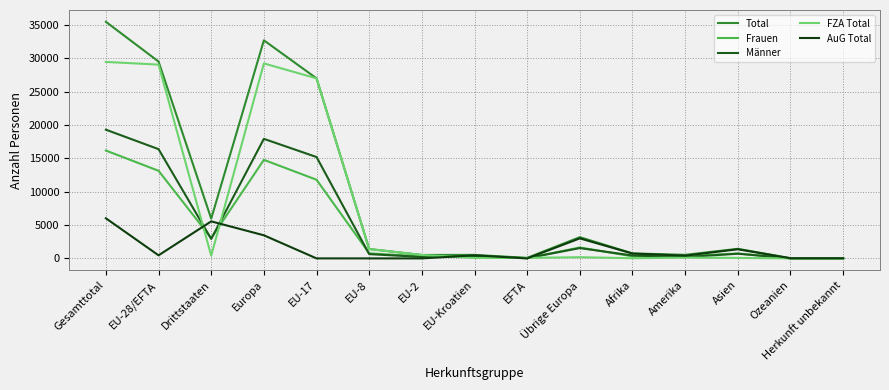

Reading left to right, transcribe all the data shown in this chart.

Total: Gesamttotal=35492	EU-28/EFTA=29534	Drittstaaten=5958	Europa=32718	EU-17=27011	EU-8=1405	EU-2=515	EU-Kroatien=524	EFTA=79	Übrige Europa=3184	Afrika=750	Amerika=534	Asien=1438	Ozeanien=27	Herkunft unbekannt=25
Frauen: Gesamttotal=16182	EU-28/EFTA=13145	Drittstaaten=3037	Europa=14783	EU-17=11802	EU-8=765	EU-2=296	EU-Kroatien=243	EFTA=39	Übrige Europa=1638	Afrika=312	Amerika=336	Asien=735	Ozeanien=10	Herkunft unbekannt=6
Männer: Gesamttotal=19310	EU-28/EFTA=16389	Drittstaaten=2921	Europa=17935	EU-17=15209	EU-8=640	EU-2=219	EU-Kroatien=281	EFTA=40	Übrige Europa=1546	Afrika=438	Amerika=198	Asien=703	Ozeanien=17	Herkunft unbekannt=19
FZA Total: Gesamttotal=29475	EU-28/EFTA=29072	Drittstaaten=403	Europa=29251	EU-17=27010	EU-8=1405	EU-2=515	EU-Kroatien=63	EFTA=79	Übrige Europa=179	Afrika=24	Amerika=124	Asien=69	Ozeanien=5	Herkunft unbekannt=2
AuG Total: Gesamttotal=6017	EU-28/EFTA=462	Drittstaaten=5555	Europa=3467	EU-17=1	EU-8=0	EU-2=0	EU-Kroatien=461	EFTA=0	Übrige Europa=3005	Afrika=726	Amerika=410	Asien=1369	Ozeanien=22	Herkunft unbekannt=23